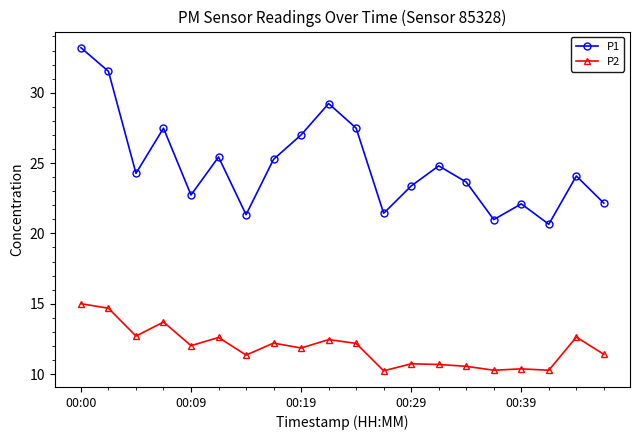

True or false: P1 and P2 intersect in this chart.

False